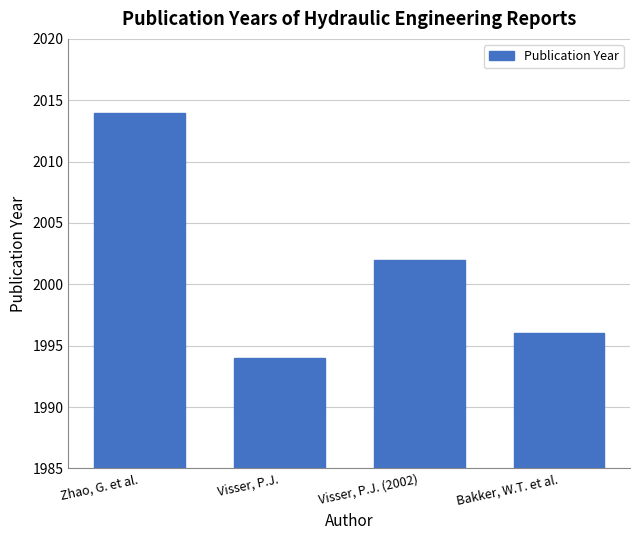

Reading left to right, what are all the values shown in this chart?

2014	1994	2002	1996